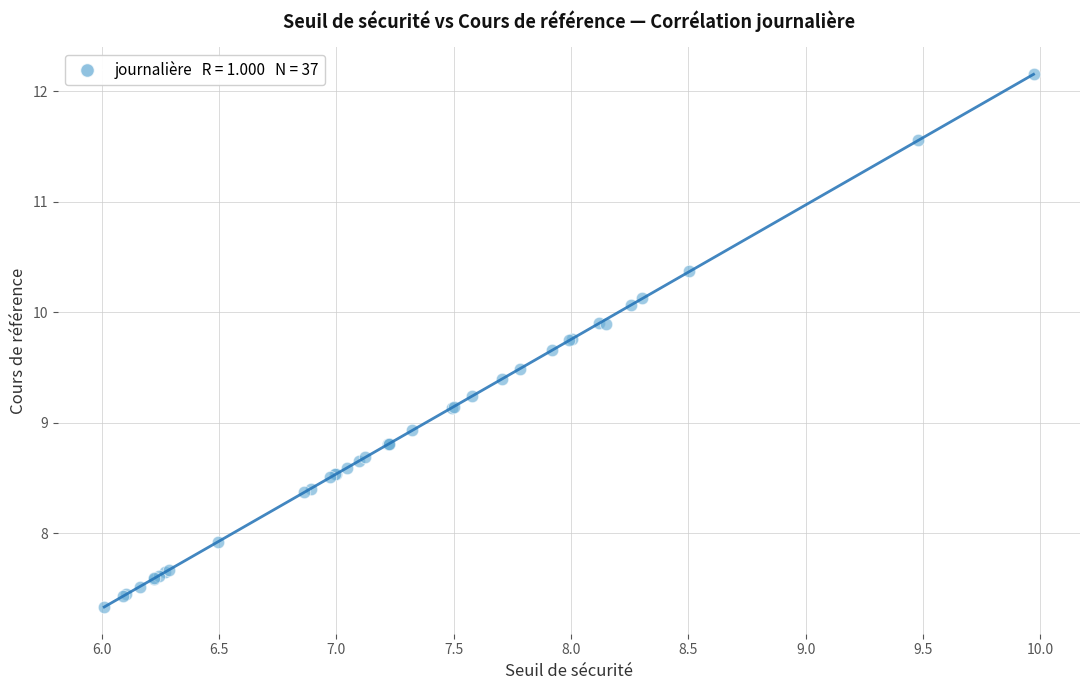

What Y value in the scatter plot is closest to 9?

8.9